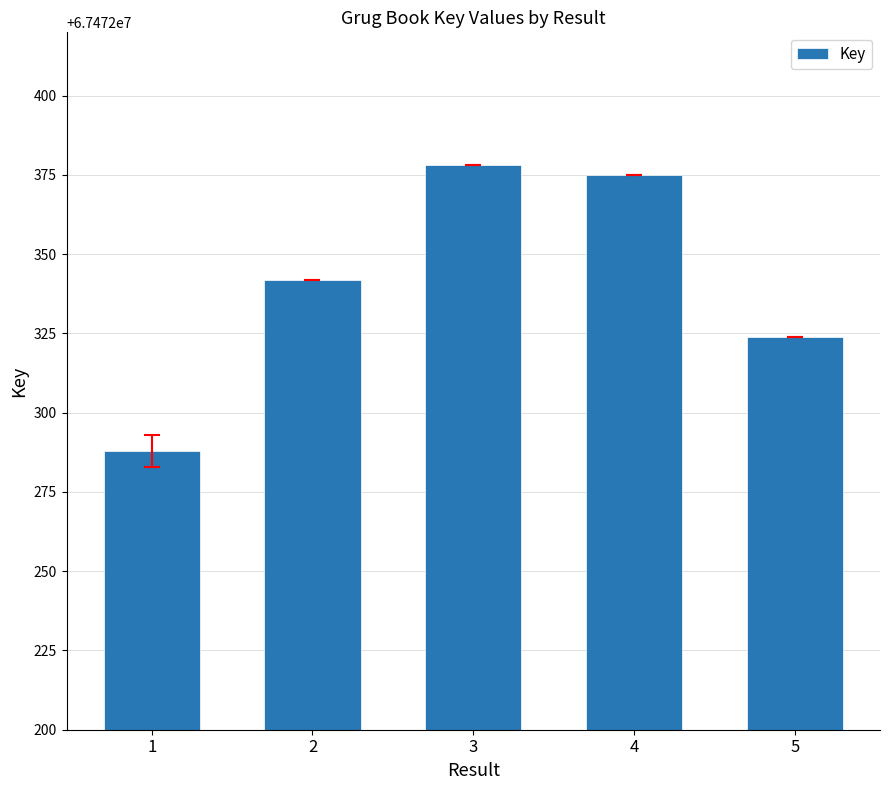

What is the sum of the values at 2 and 4?

134944717